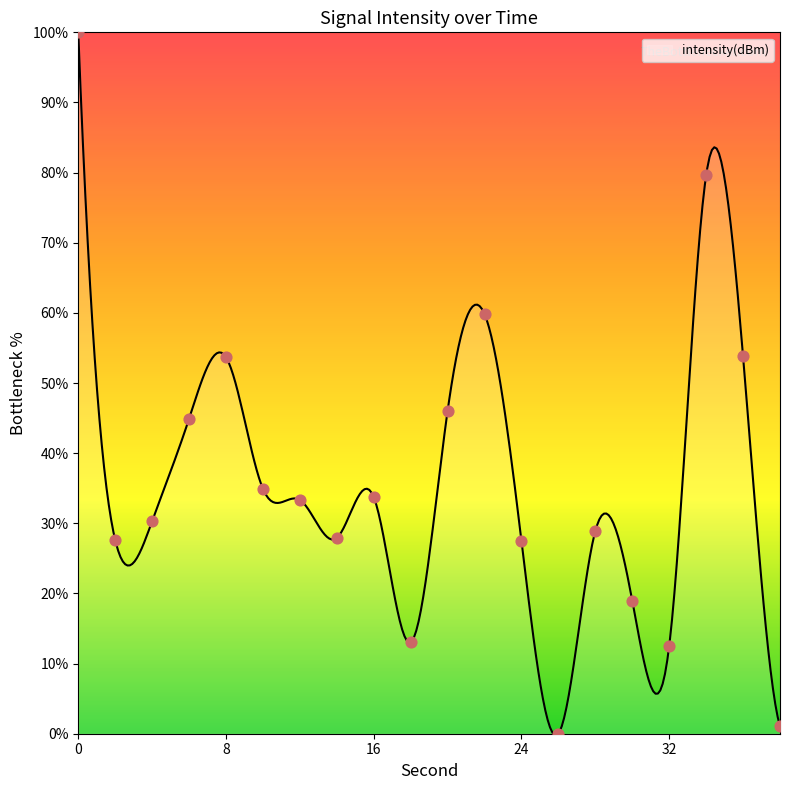

Approximately how many times larger is the value at 6 compared to 24?

1.6